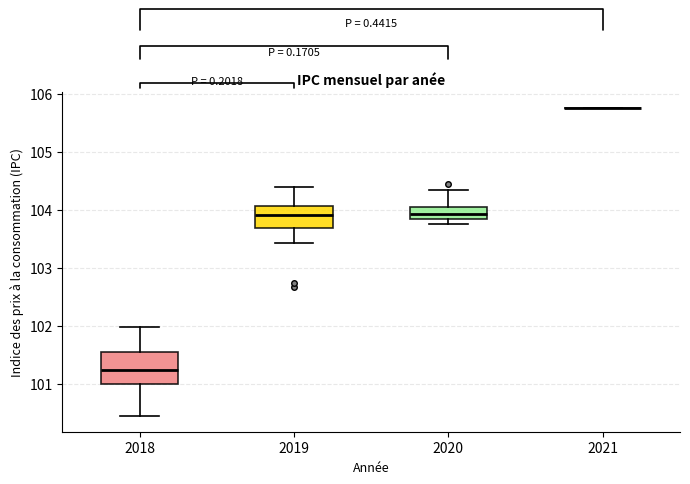

Reading left to right, read every box against the y-axis: the position of its median line, the range the box covers, and the ends of its whiskers. The values are not printed on the chart, so give them approximately, as read against the axis.

2018: median 101.2, box 101.0 to 101.6, whiskers 100.4 to 102.0
2019: median 103.9, box 103.7 to 104.1, whiskers 103.4 to 104.4
2020: median 103.9, box 103.8 to 104.1, whiskers 103.8 (just below the box's lower edge) to 104.3
2021: box collapsed to a line at 105.8, whiskers 105.8 to 105.8